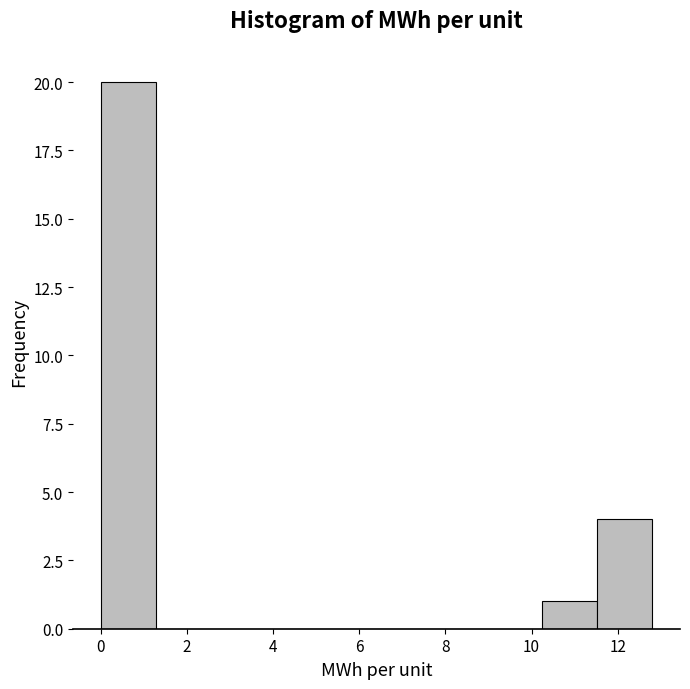

Reading left to right, list every bar in this chart as the range it spans on the x-axis followed by its height. Neither the bar edges nor the heights are printed on the chart, so give them approximately, as read against the axes.

0.0 to 1.2: 20
1.2 to 2.6: 0
2.6 to 3.8: 0
3.8 to 5.2: 0
5.2 to 6.4: 0
6.4 to 7.6: 0
7.6 to 9.0: 0
9.0 to 10.2: 0
10.2 to 11.6: 1
11.6 to 12.8: 4